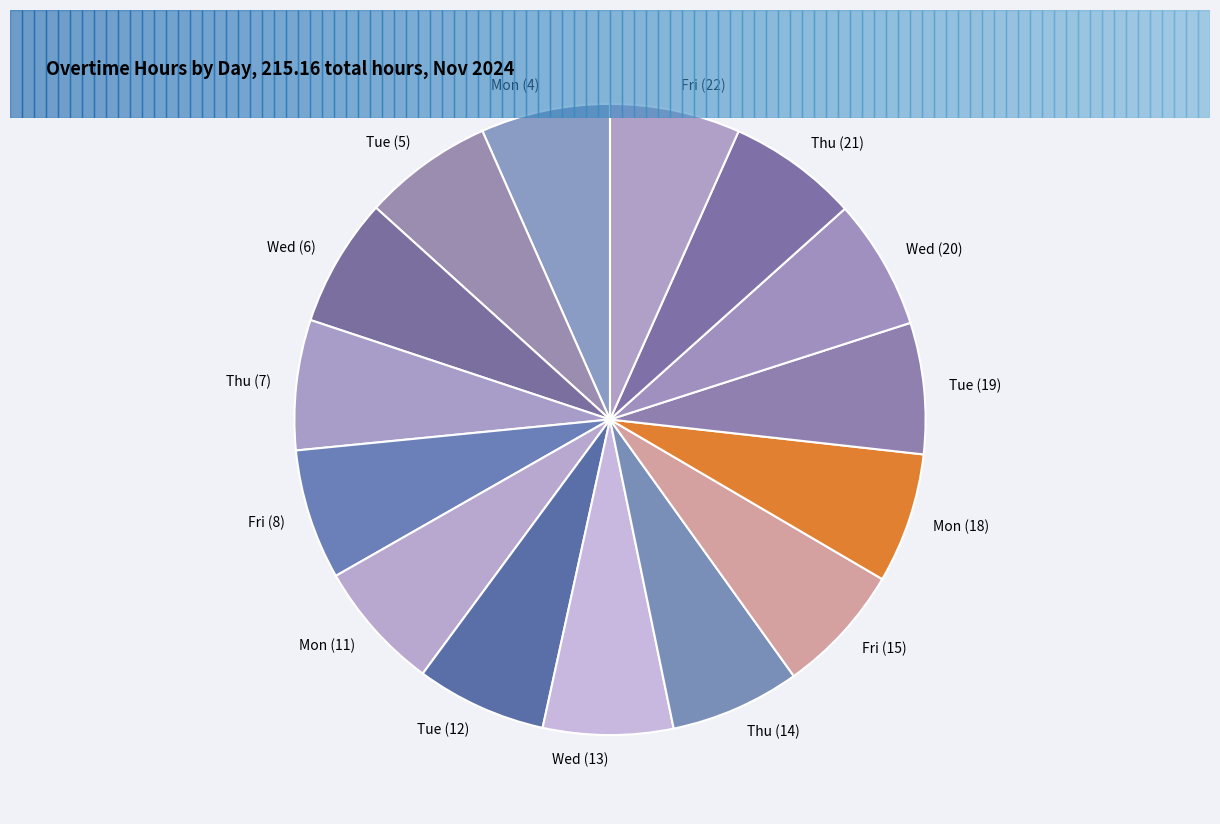

Which category has the smallest portion of the pie?

Wed (6)